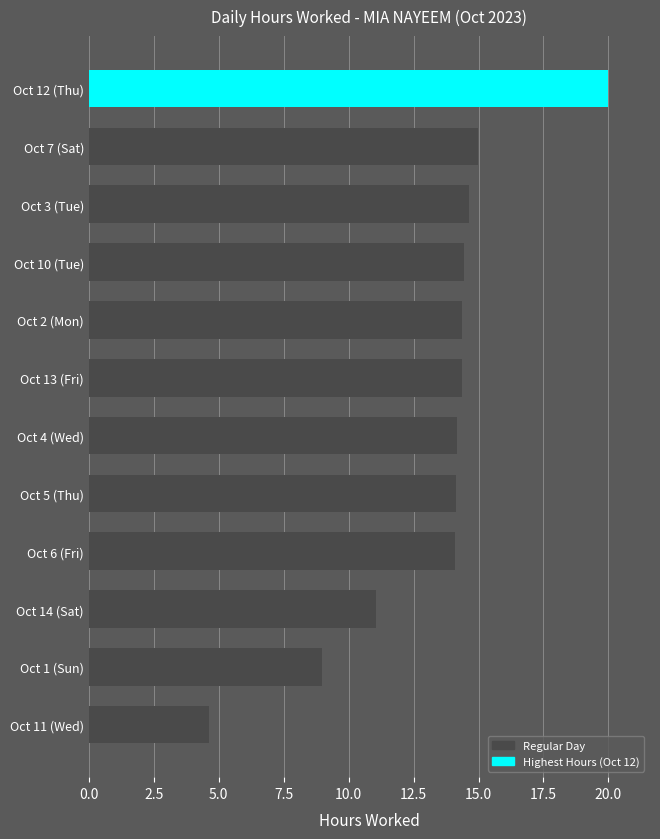

What is the change in value from Oct 6 (Fri) to Oct 3 (Tue)?

+0.5